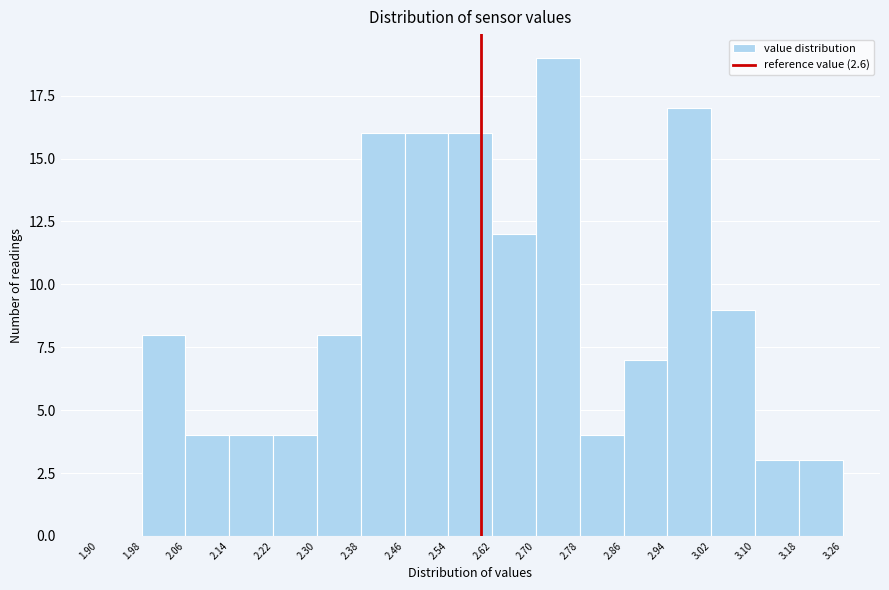

Reading left to right, transcribe this chart: for each bar, give the range it covers on the x-axis and its height. The values are not printed on the chart, so give them approximately, as read against the axis.

1.90 to 1.98: 0
1.98 to 2.06: 8
2.06 to 2.14: 4
2.14 to 2.22: 4
2.22 to 2.30: 4
2.30 to 2.38: 8
2.38 to 2.46: 16
2.46 to 2.54: 16
2.54 to 2.62: 16
2.62 to 2.70: 12
2.70 to 2.78: 19
2.78 to 2.86: 4
2.86 to 2.94: 7
2.94 to 3.02: 17
3.02 to 3.10: 9
3.10 to 3.18: 3
3.18 to 3.26: 3